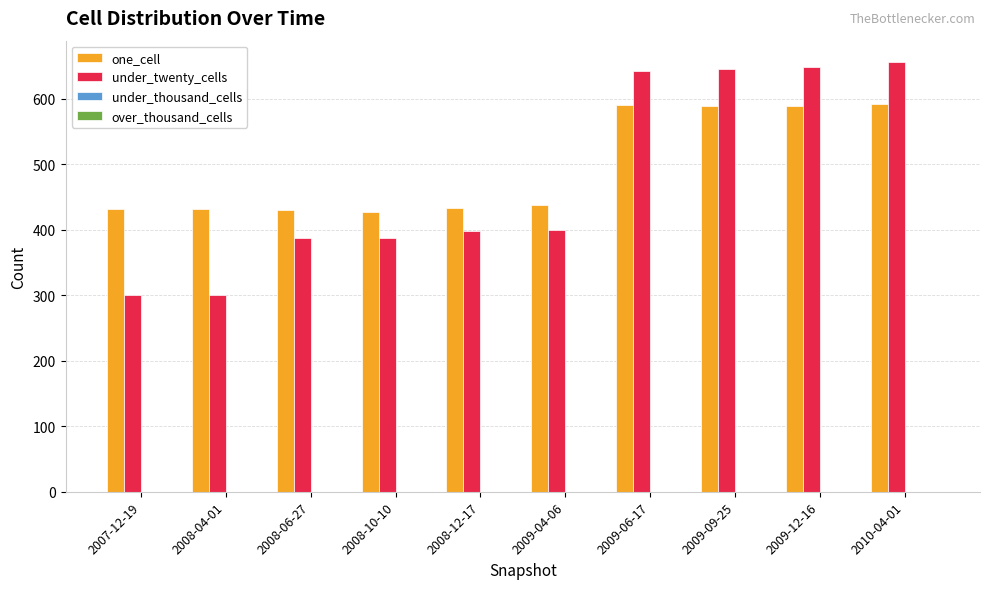

Where is under_twenty_cells nearest to the value 478?

2009-04-06